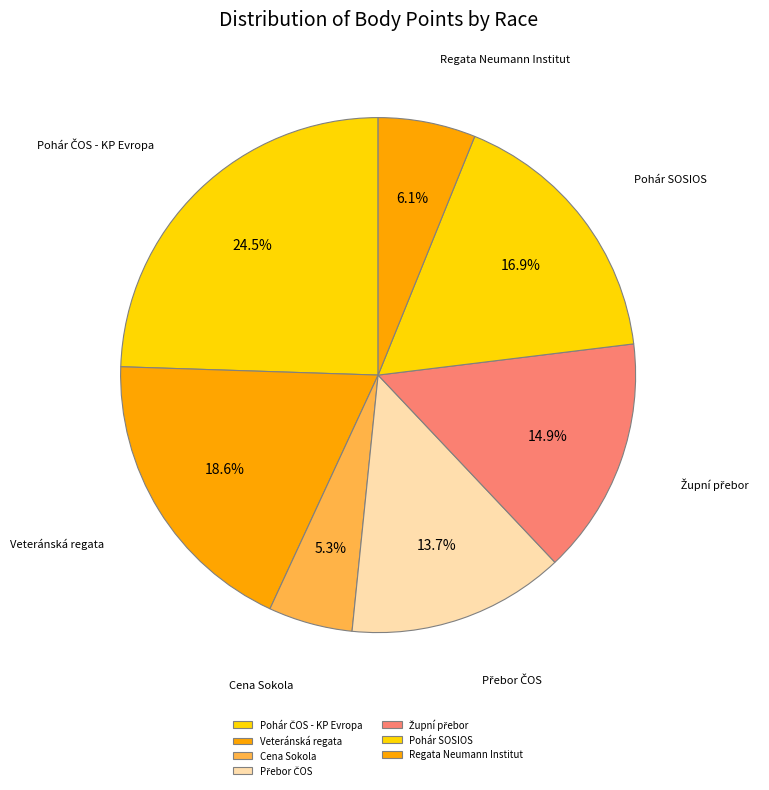

What is the smallest slice in the pie chart?

Cena Sokola